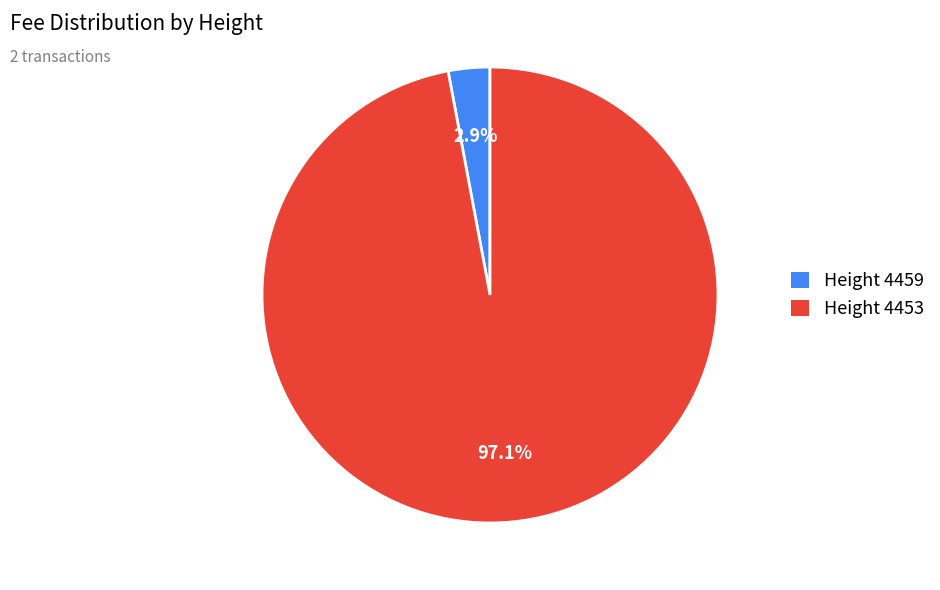

Is the sum of Height 4459 and Height 4453 greater than half?

Yes